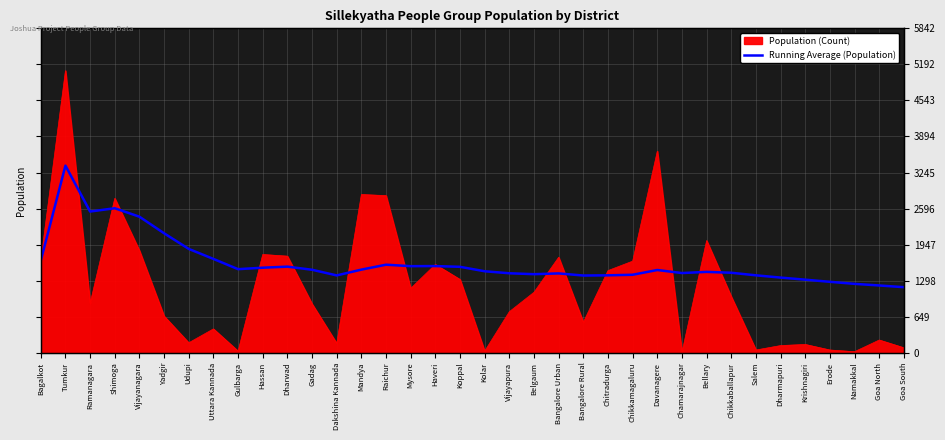

Which label corresponds to the largest value in the chart?

Tumkur